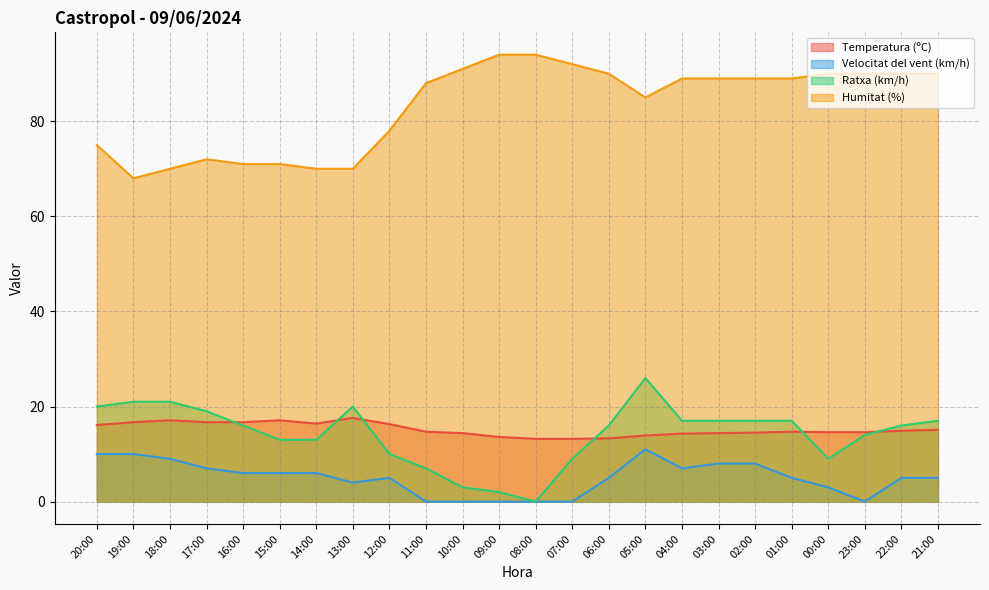

At which label does Humitat (%) first exceed 89?

10:00